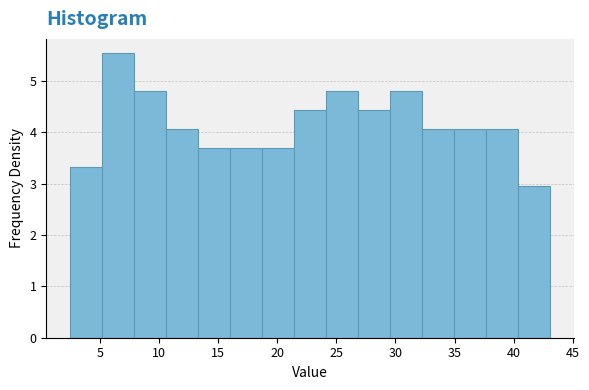

What is the height of the bar covering 8.0 to 10.5 on the x-axis? Neither the bar edges nor the heights are printed on the chart, so give them approximately, as read against the axes.

4.8